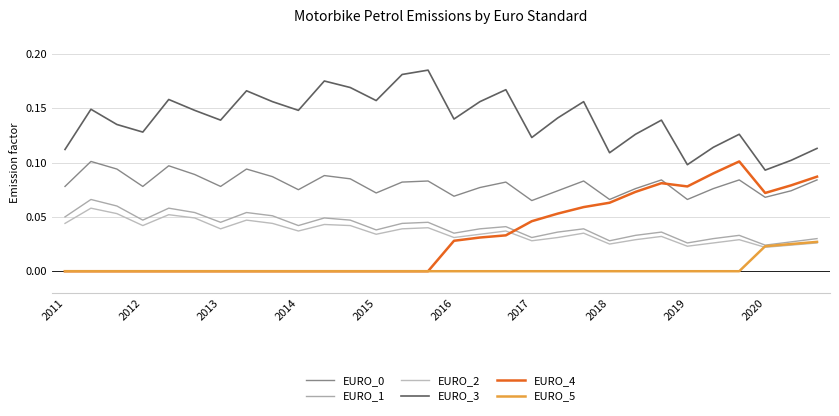

How many categories are shown in the chart?

30